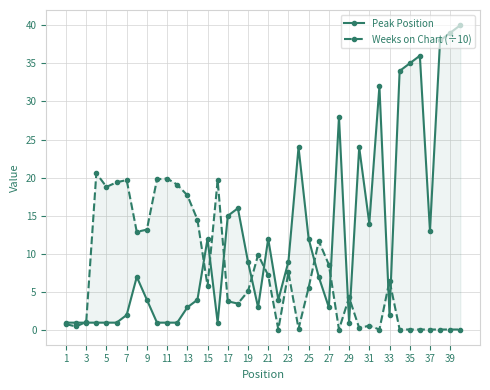

How many data points in Peak Position are less than 7?

19